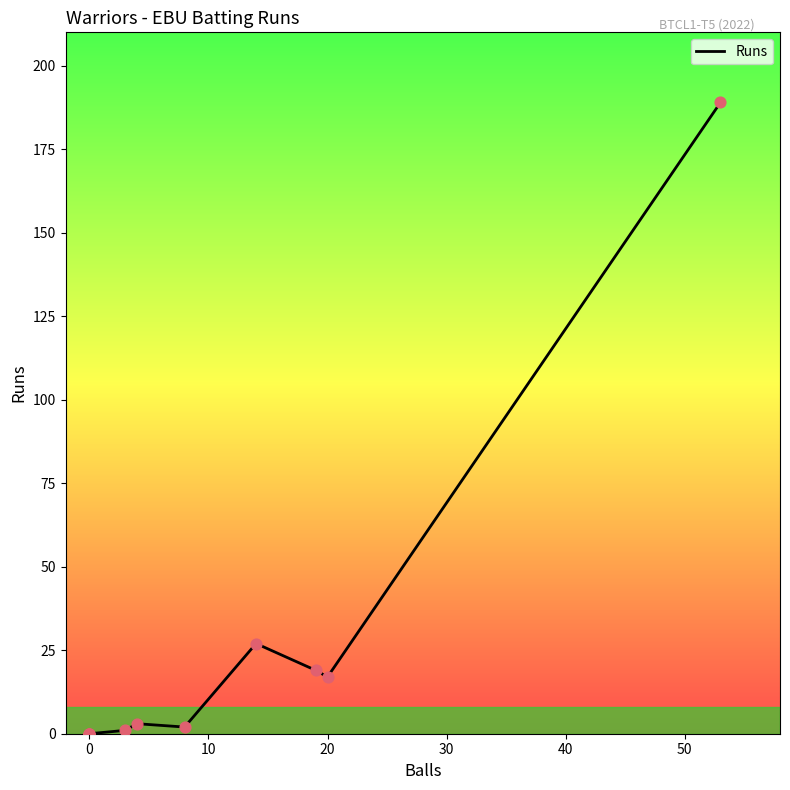

Between 10 and 20, which is larger?

10